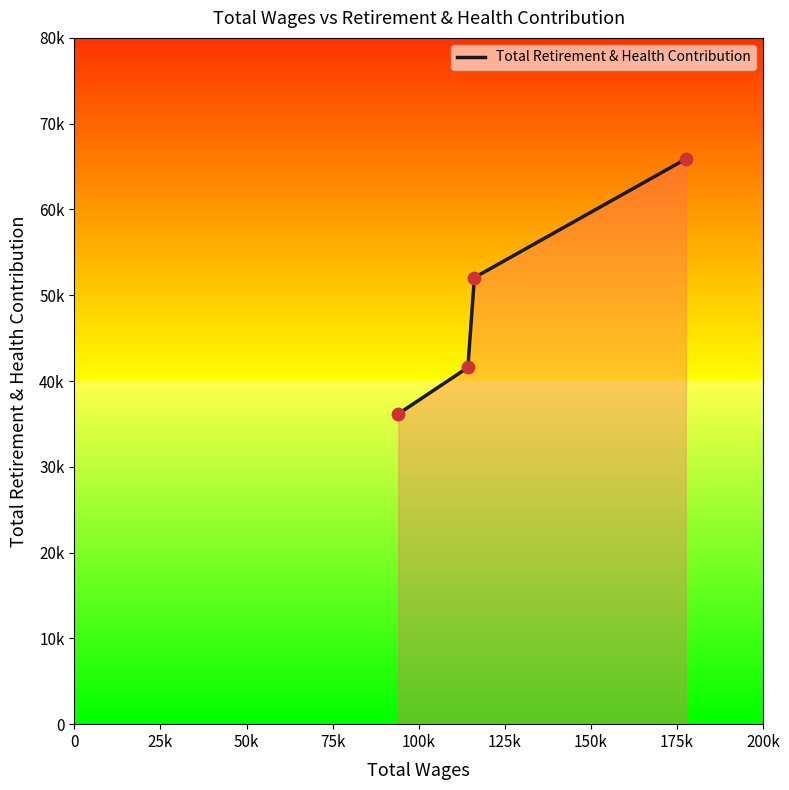

Does the chart have visible grid lines?

No